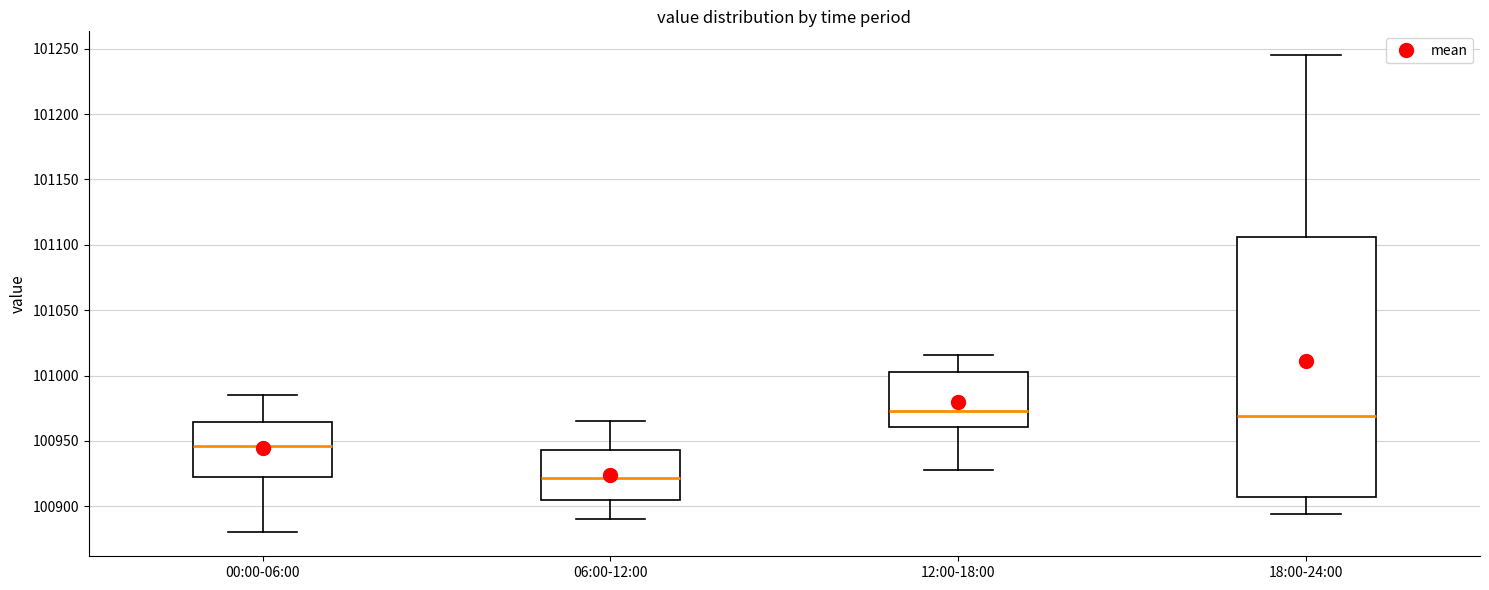

Reading left to right, transcribe this box plot: for each box, give where its median line is, the range the box spans, and where its two whiskers end, as read against the y-axis. The values are not printed on the chart, so give them approximately, as read against the axis.

00:00-06:00: median 100945, box 100920 to 100965, whiskers 100880 to 100985
06:00-12:00: median 100920, box 100905 to 100945, whiskers 100890 to 100965
12:00-18:00: median 100975, box 100960 to 101005, whiskers 100930 to 101015
18:00-24:00: median 100970, box 100905 to 101105, whiskers 100895 to 101245